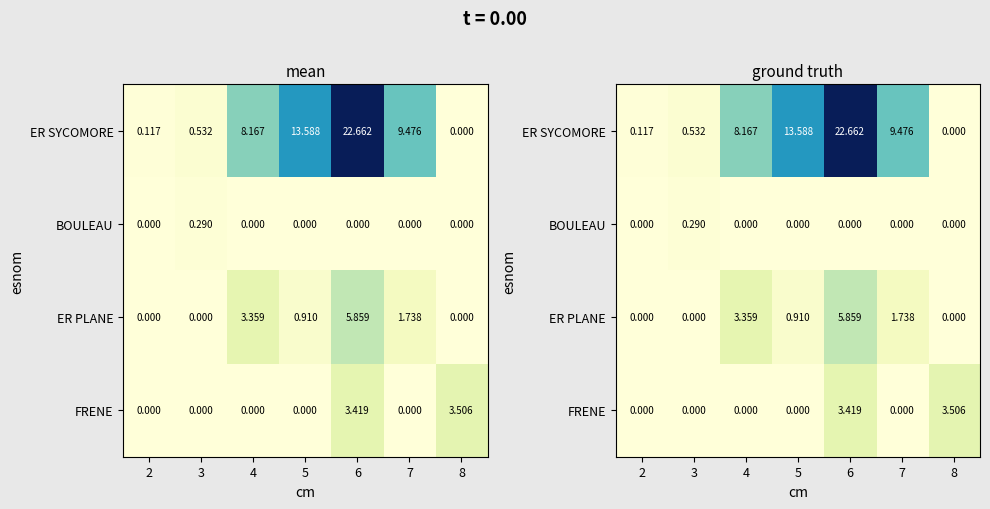

Which category has the highest value across all series?

6